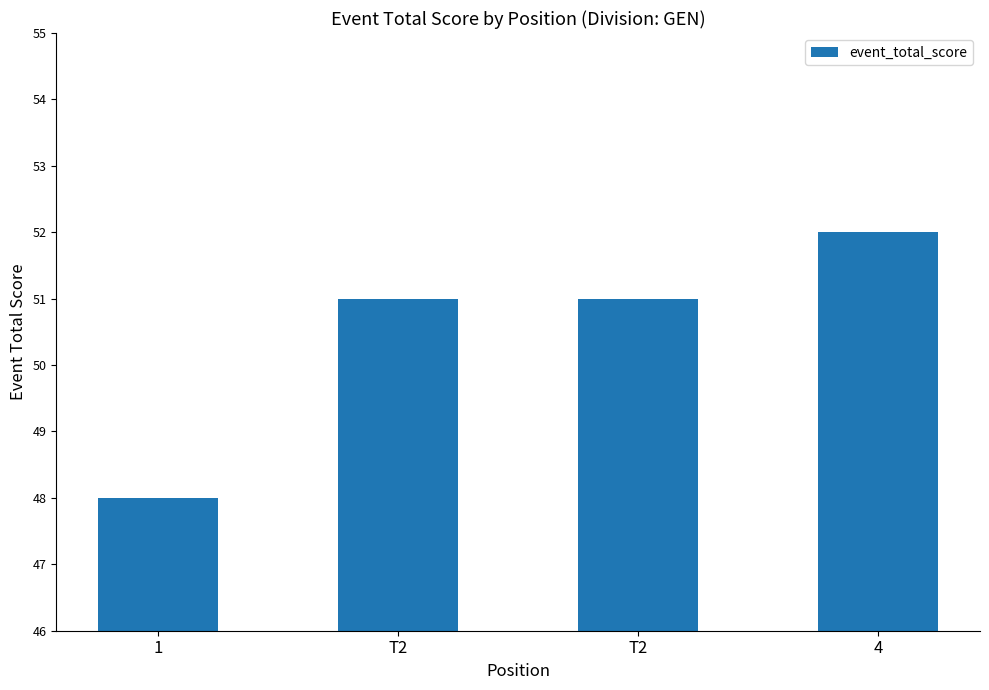

Are the bars grouped side by side (vs. stacked)?

No